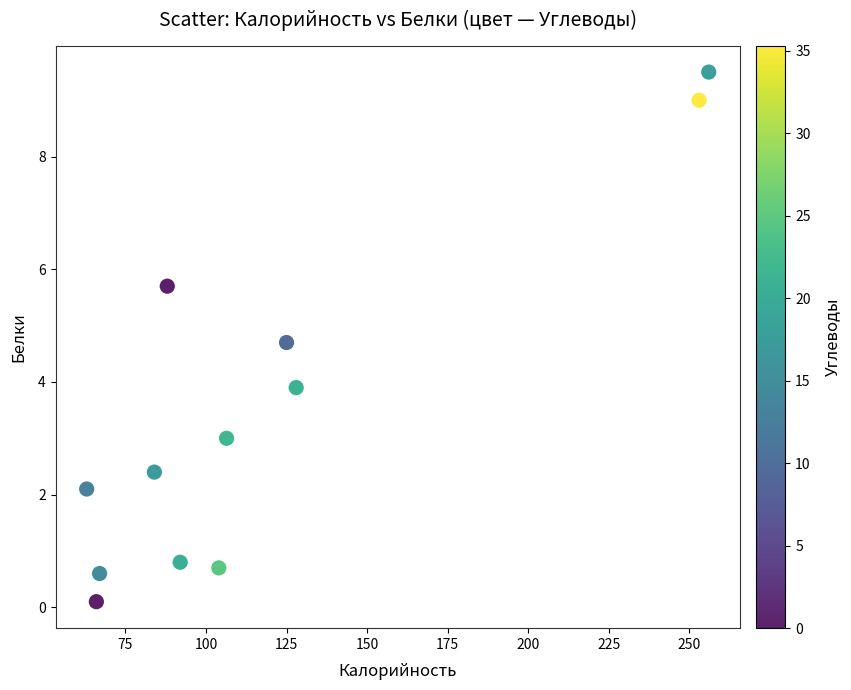

What is the average X value?

119.4